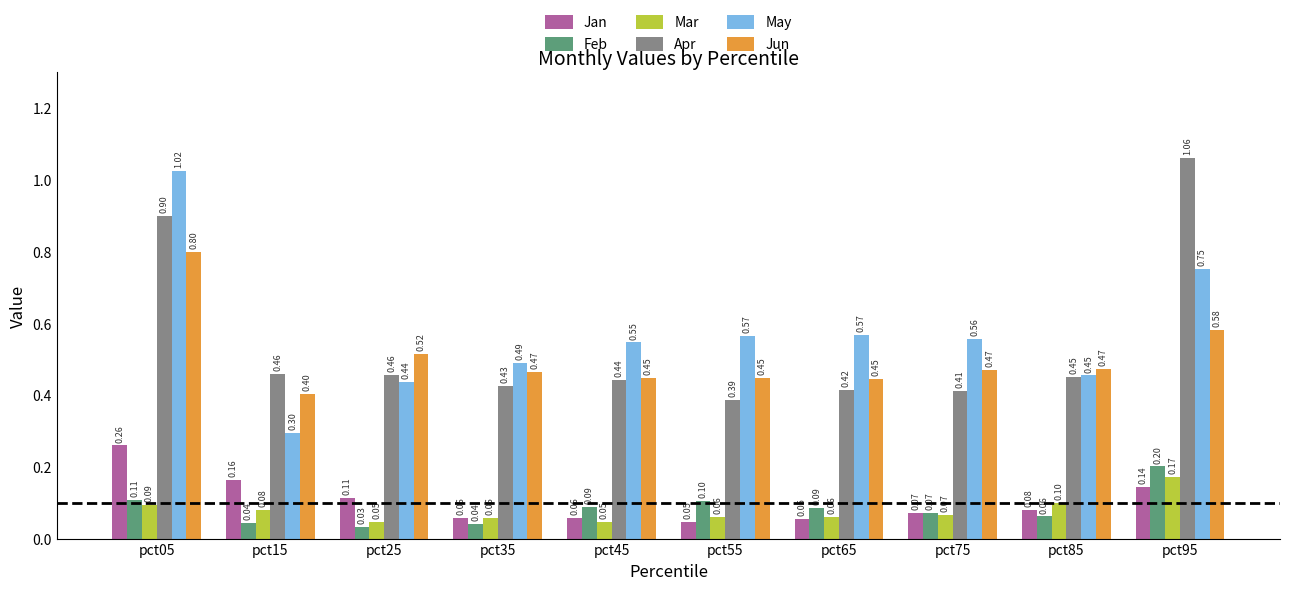

What is the value of the Jan bar at the 10th from the left?

0.1